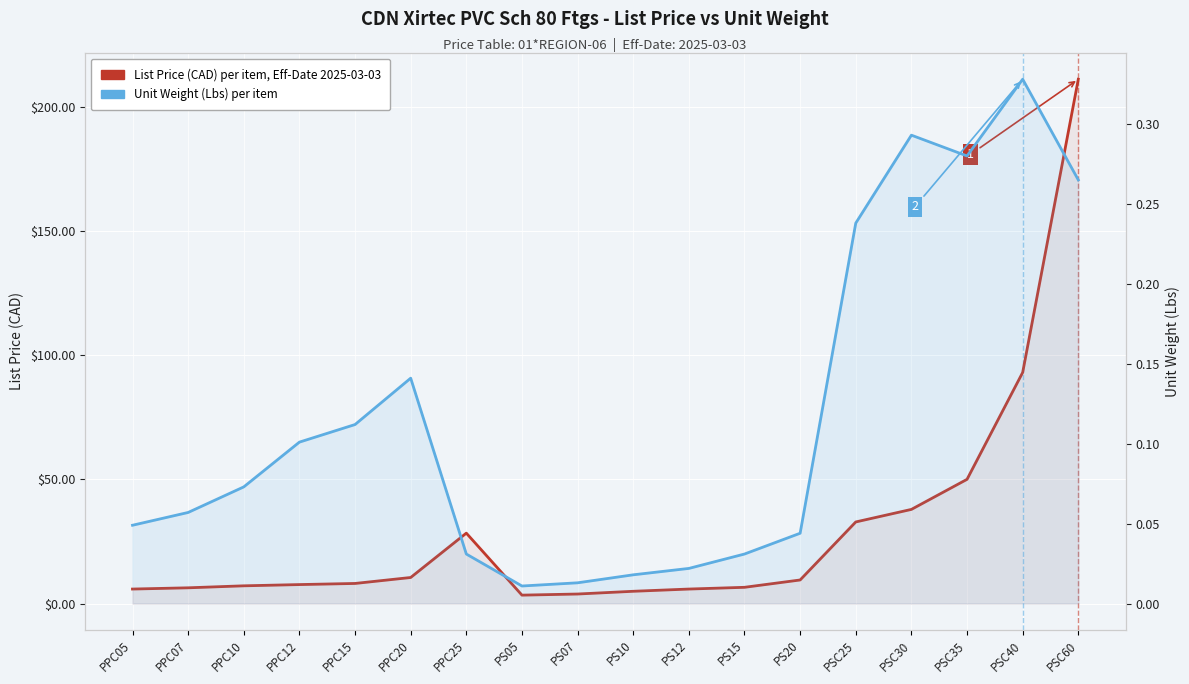

What is the value of the List Price (CAD) per item, Eff-Date 2025-03-03 point at the 14th from the left?

32.9